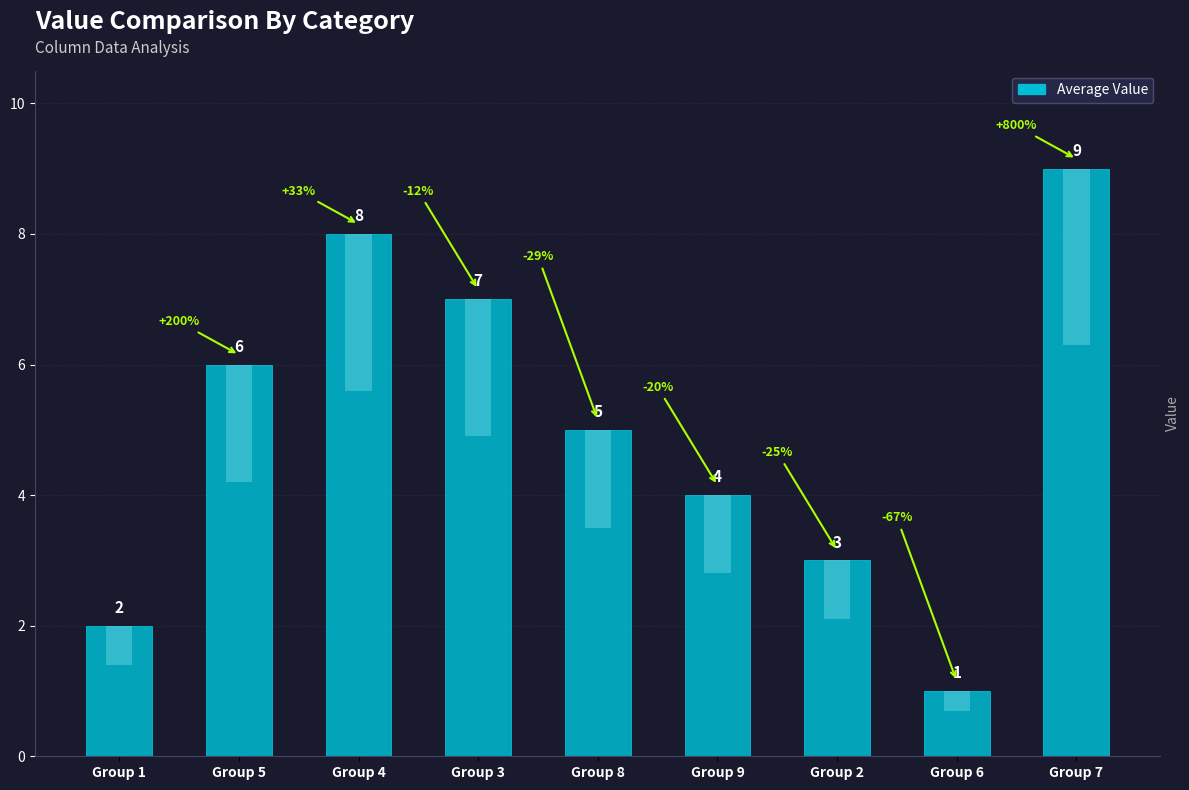

List the labels in order of value, smallest first.

Group 6, Group 1, Group 2, Group 9, Group 8, Group 5, Group 3, Group 4, Group 7